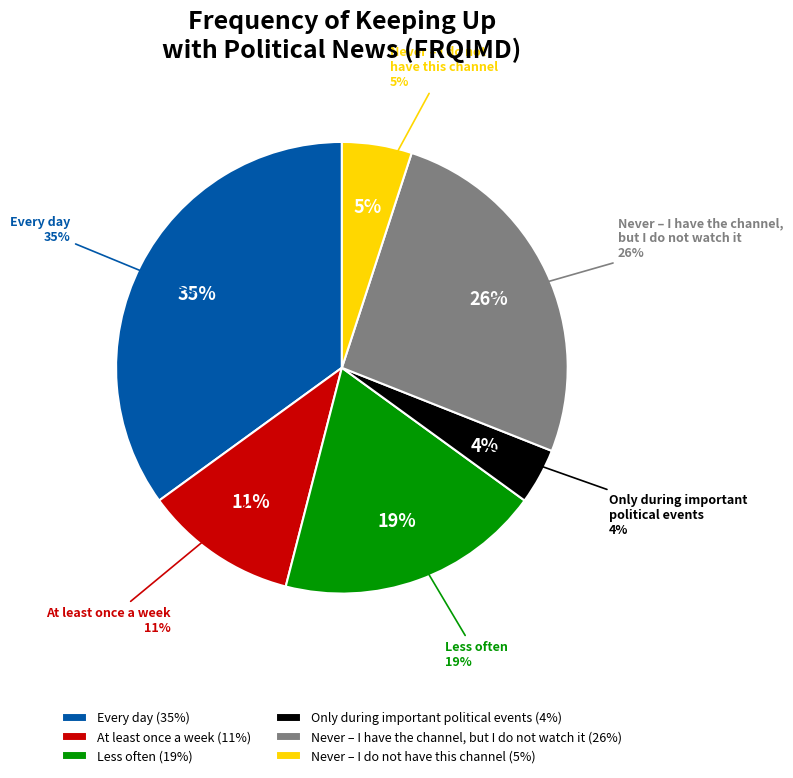

To the nearest percent, what percentage of the pie is At least once a week?

11%